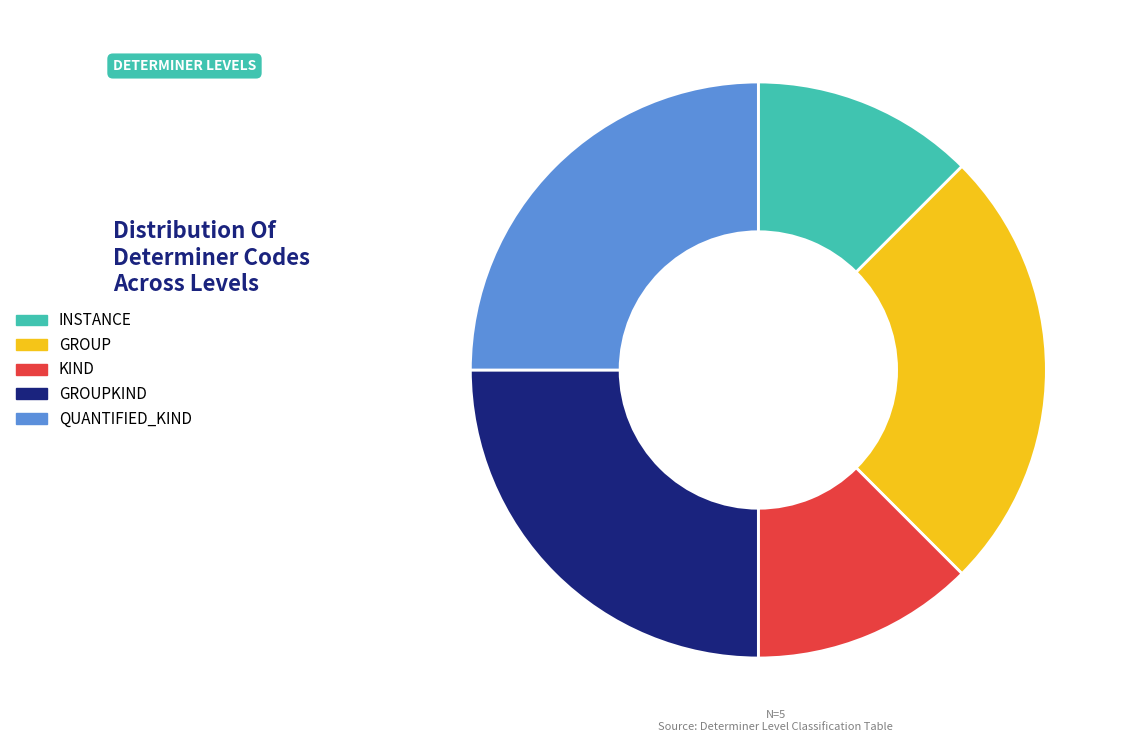

Is there a majority slice in this chart?

No